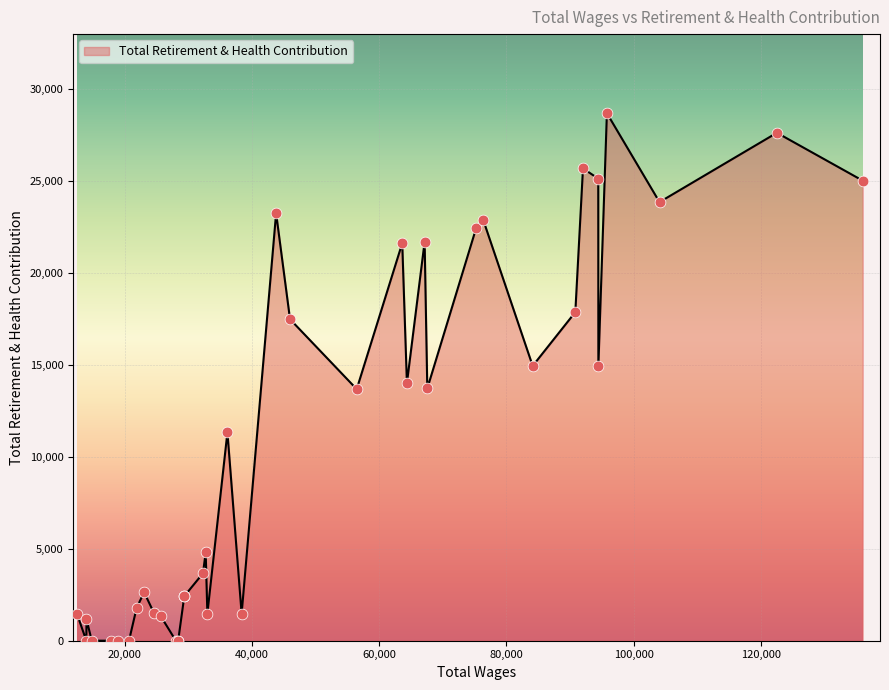

What is the change in value from 25 to 26?

-2423